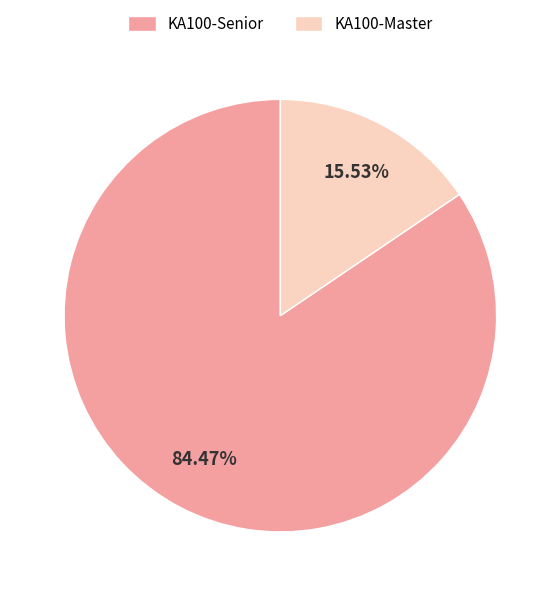

Which has a higher value, KA100-Master or KA100-Senior?

KA100-Senior